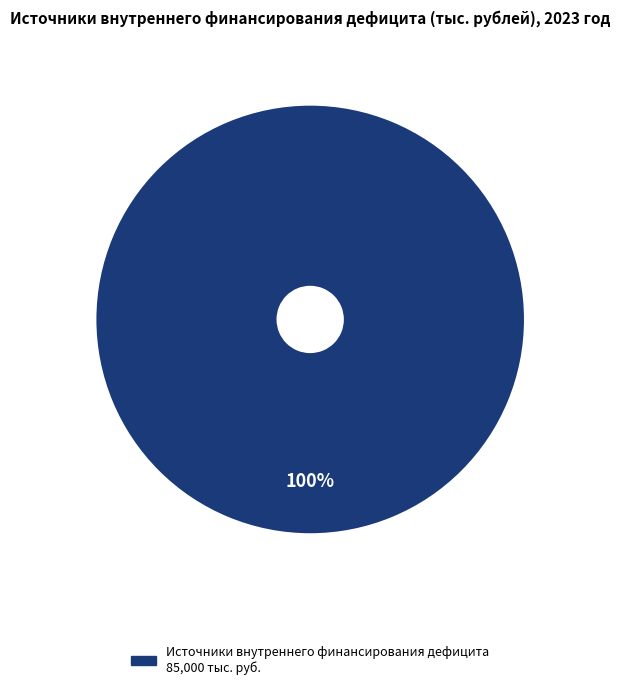

Does any single category account for the majority?

Yes